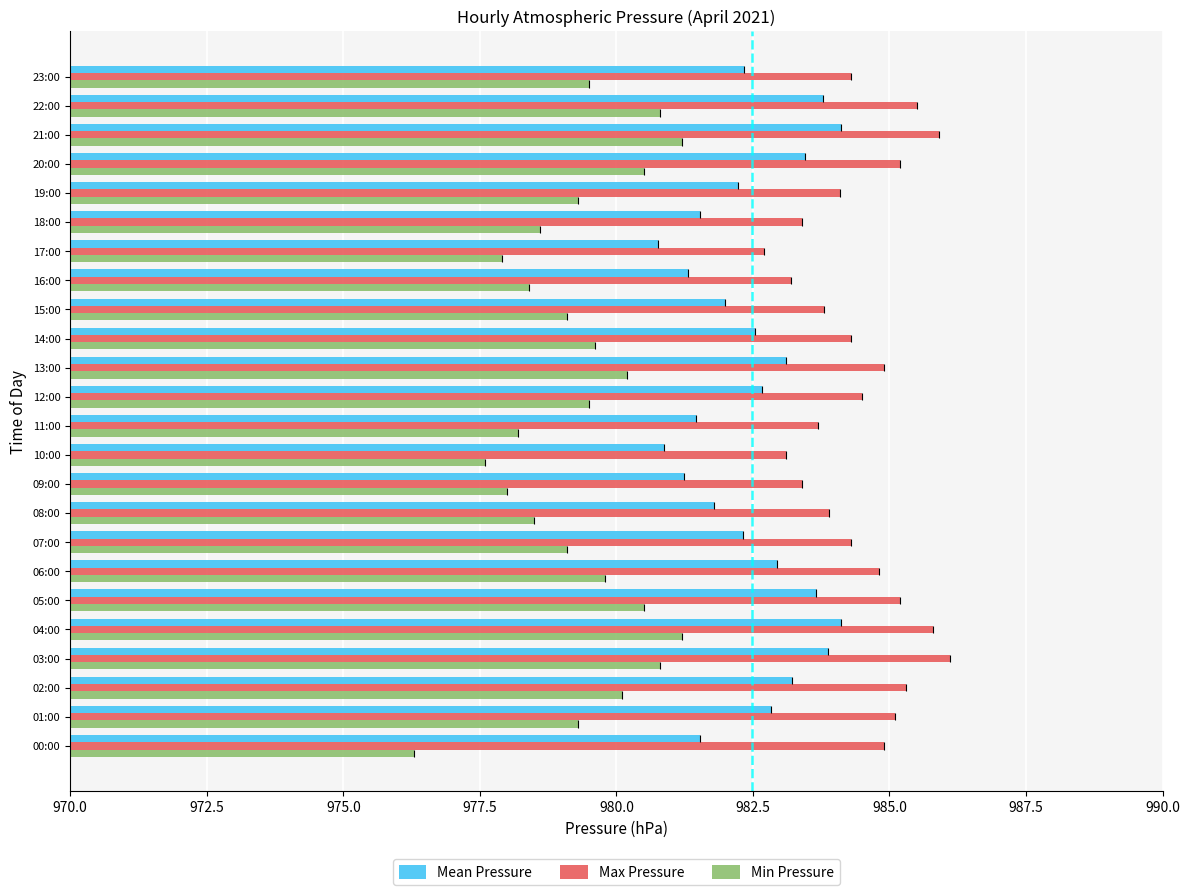

How many values in the Max Pressure series exceed 984?

16